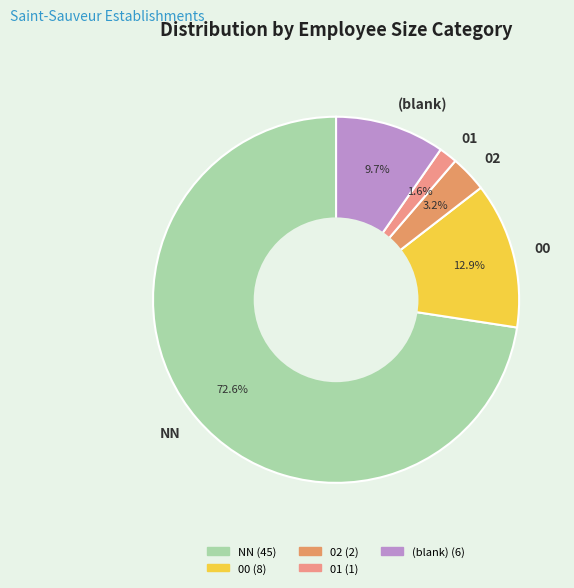

To the nearest percent, what is the difference between the largest and smallest slice percentages?

71%